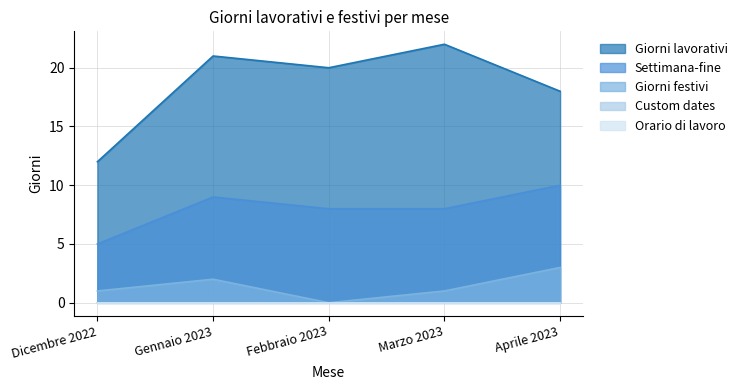

At which label does Giorni lavorativi reach its minimum?

Dicembre 2022